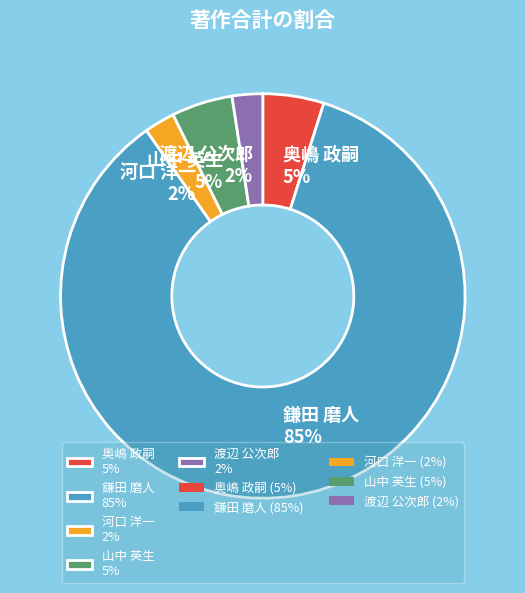

How many segments does this pie chart have?

5